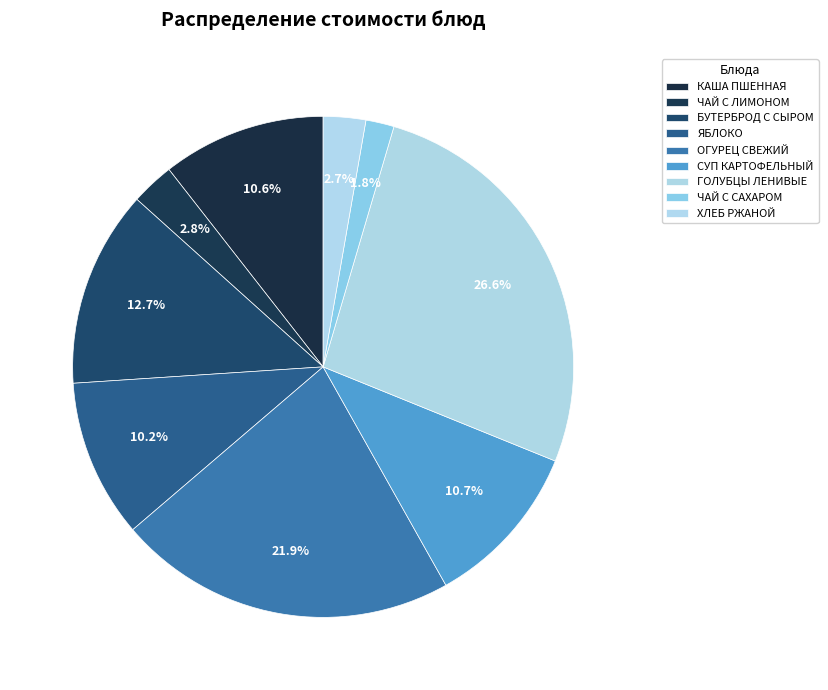

True or false: КАША ПШЕННАЯ accounts for 5% of the total.

False